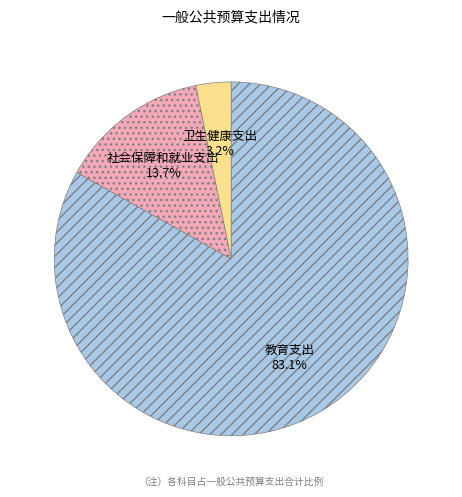

Which category has the smallest portion of the pie?

卫生健康支出